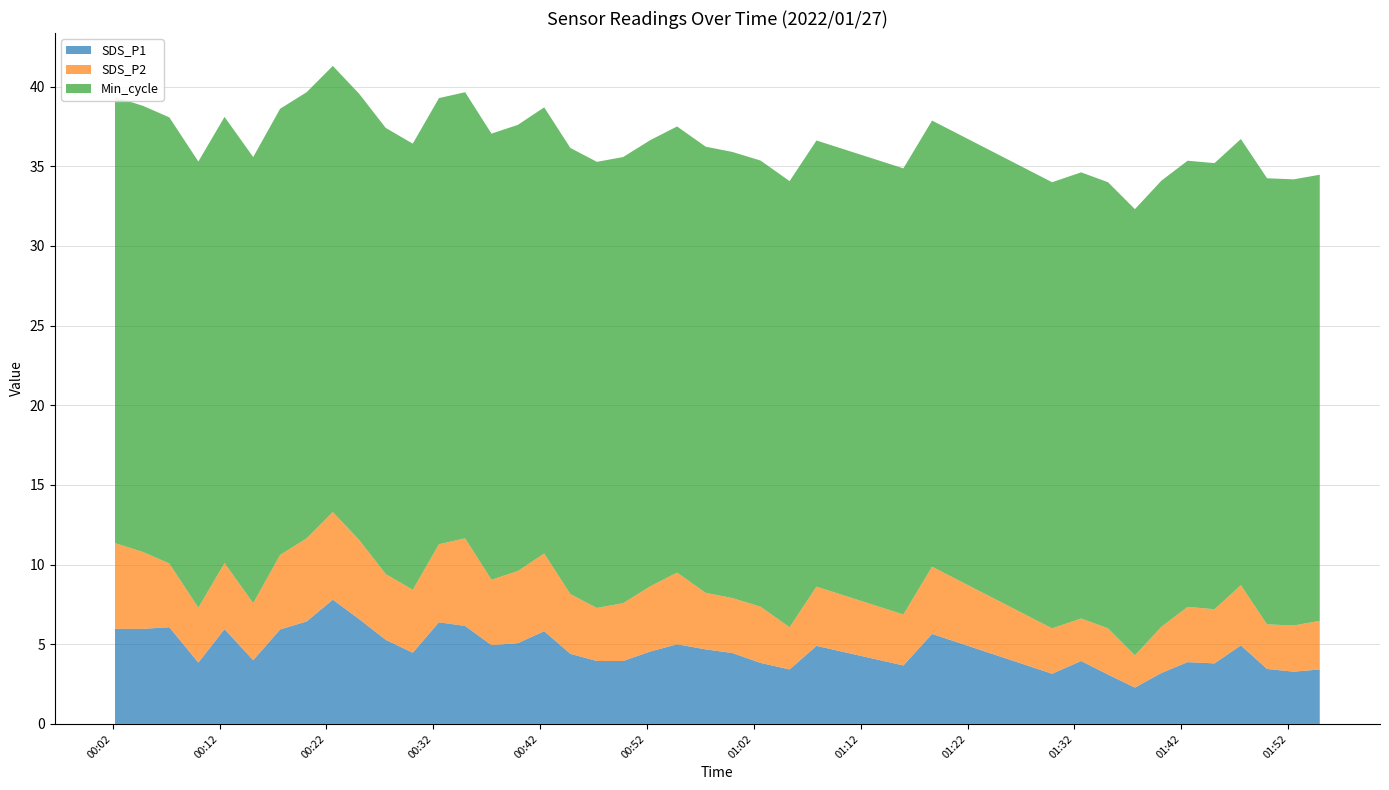

What is the highest value of the SDS_P1 series?

7.8